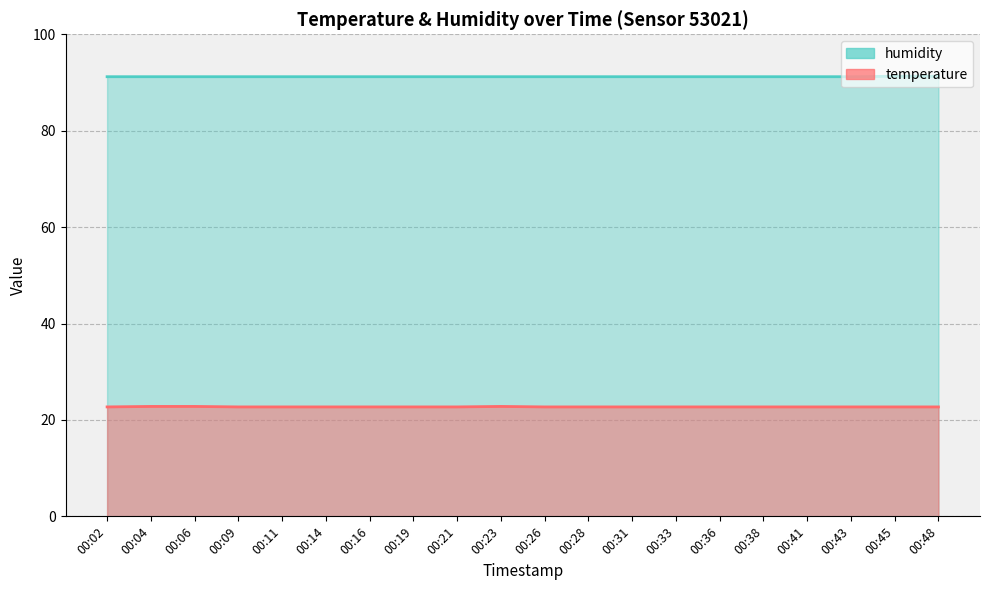

Read the humidity value at 00:23.

91.2